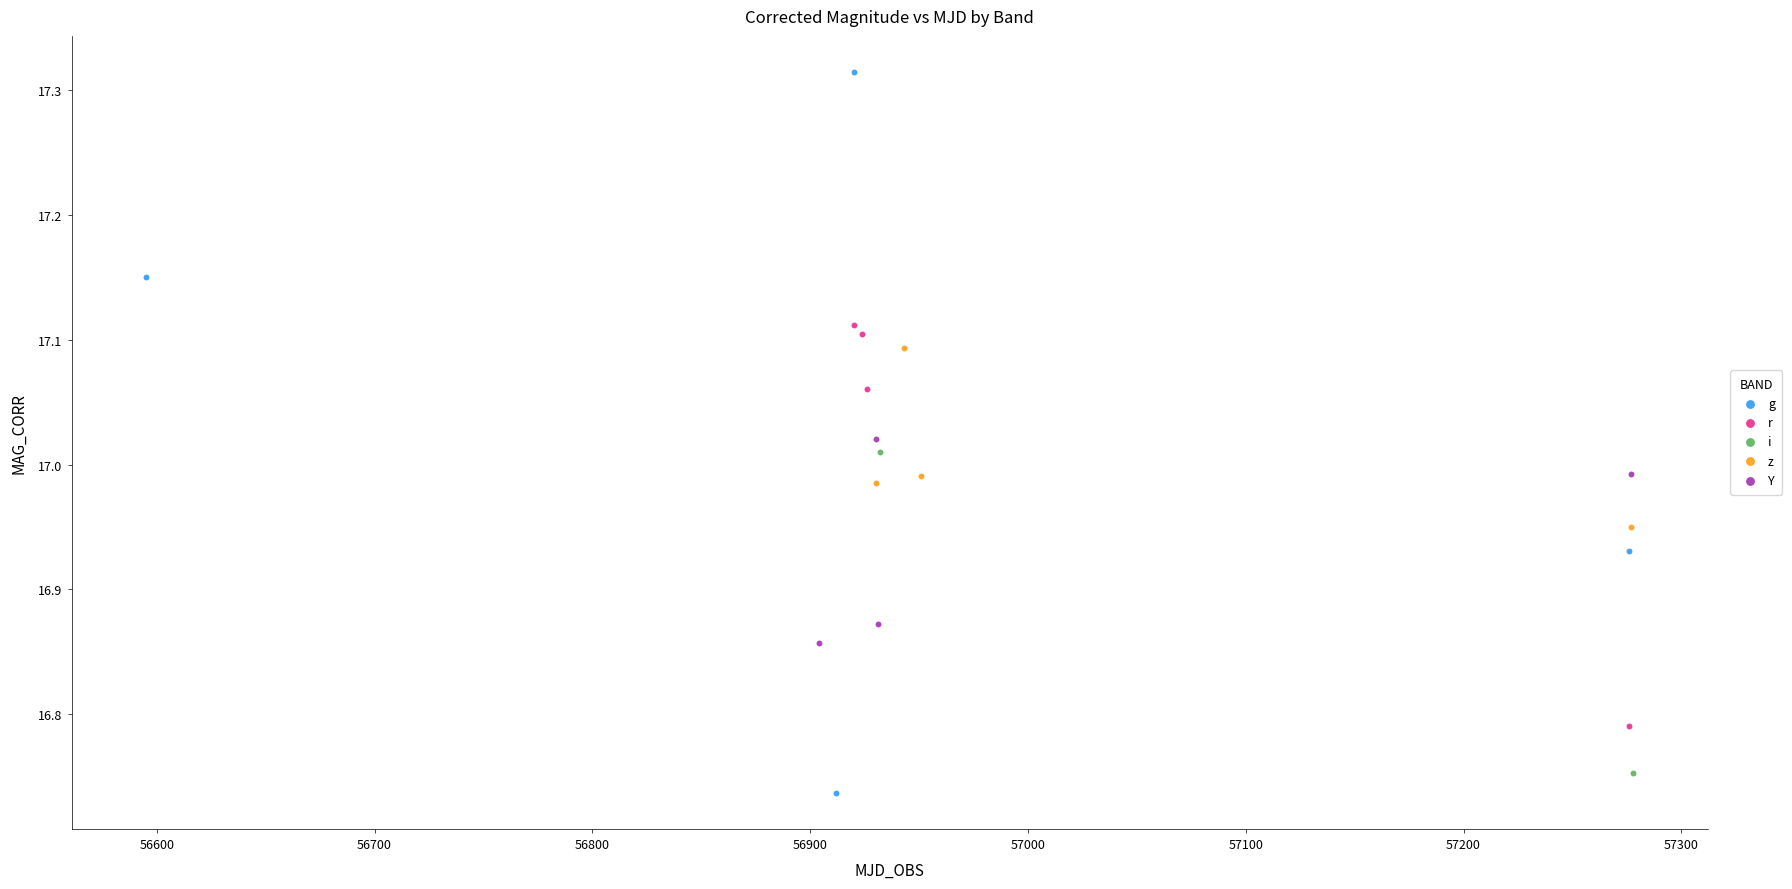

Which series contains the highest Y value?

g